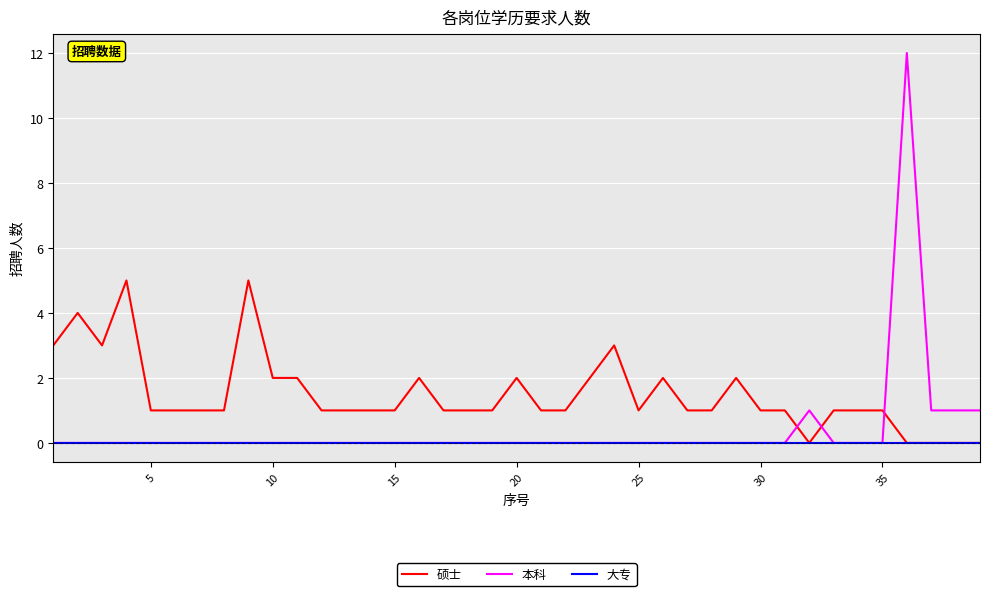

Which series has the largest total across all categories?

硕士